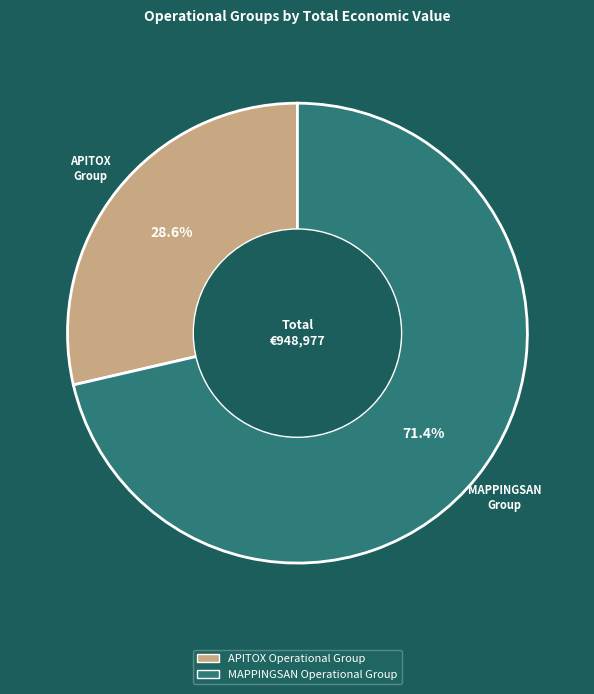

Which slice is the smallest?

APITOX Operational Group